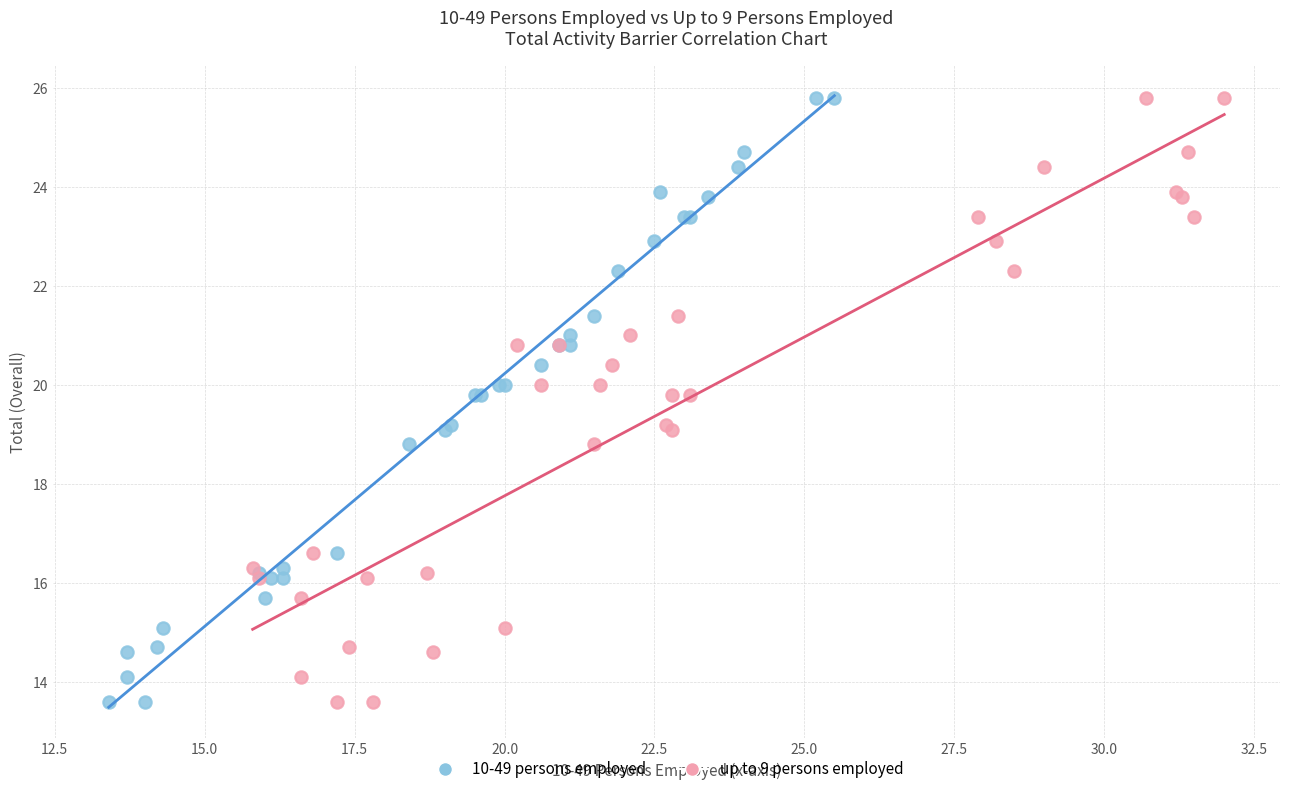

What are all the series names shown in the legend?

10-49 persons employed, up to 9 persons employed